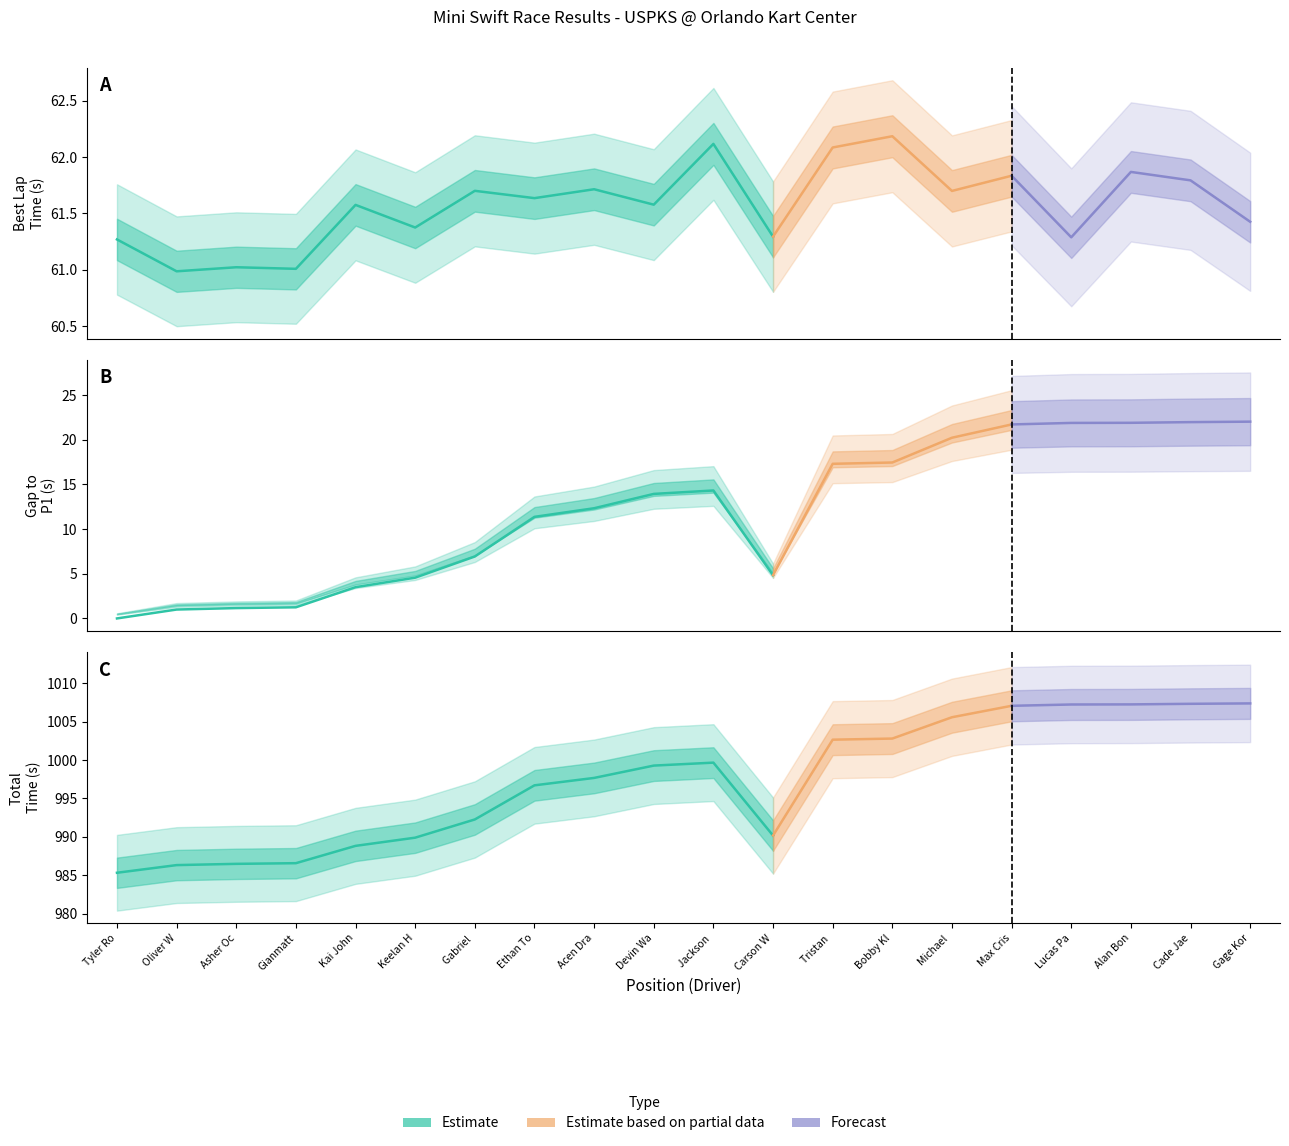

In Best Lap time, how many points are lower than both neighbors (excluding endpoints)?

8